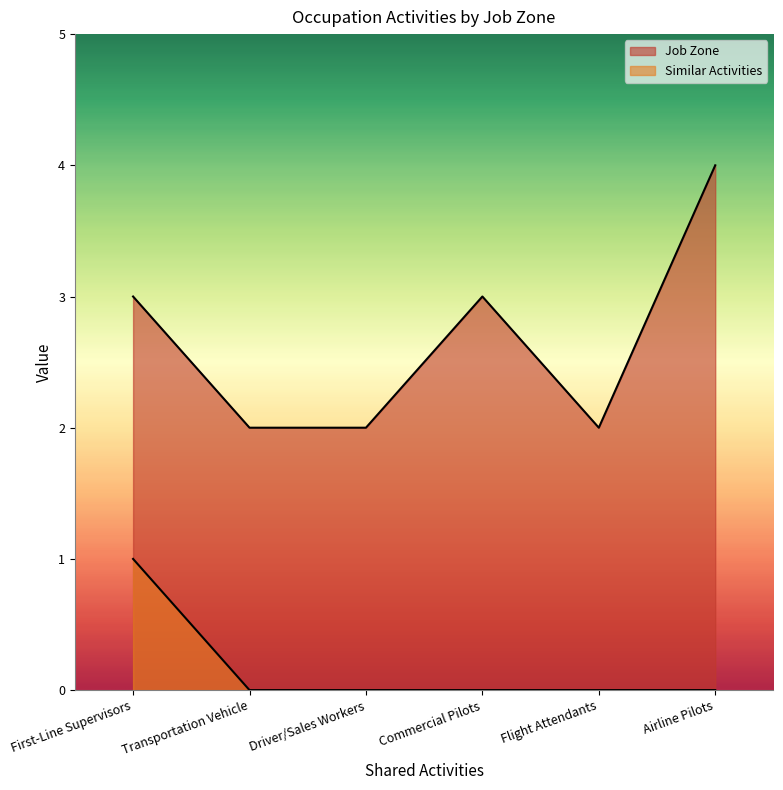

What is the maximum value shown in the chart?

4